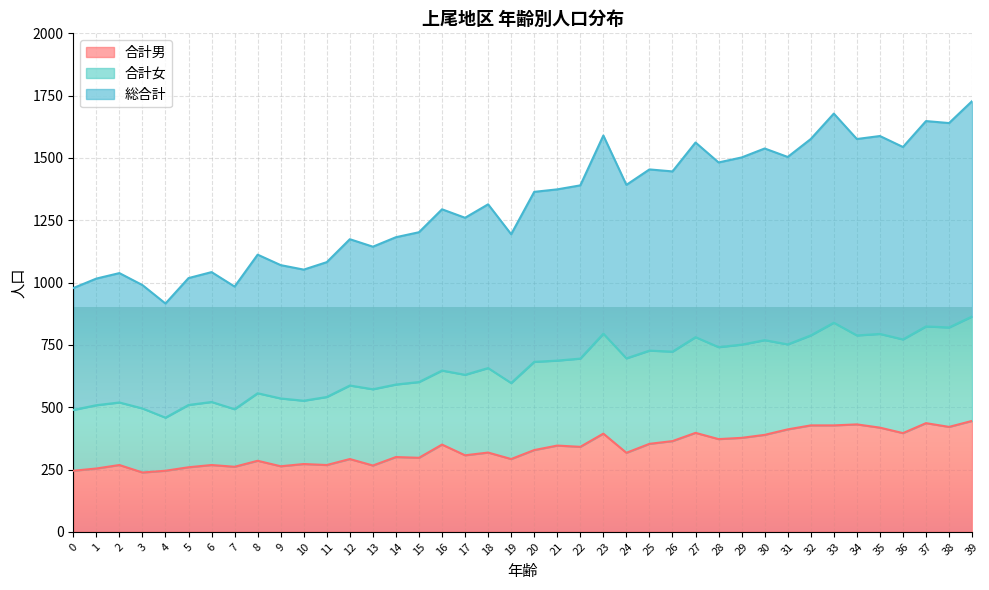

How many lines are shown in the chart?

3